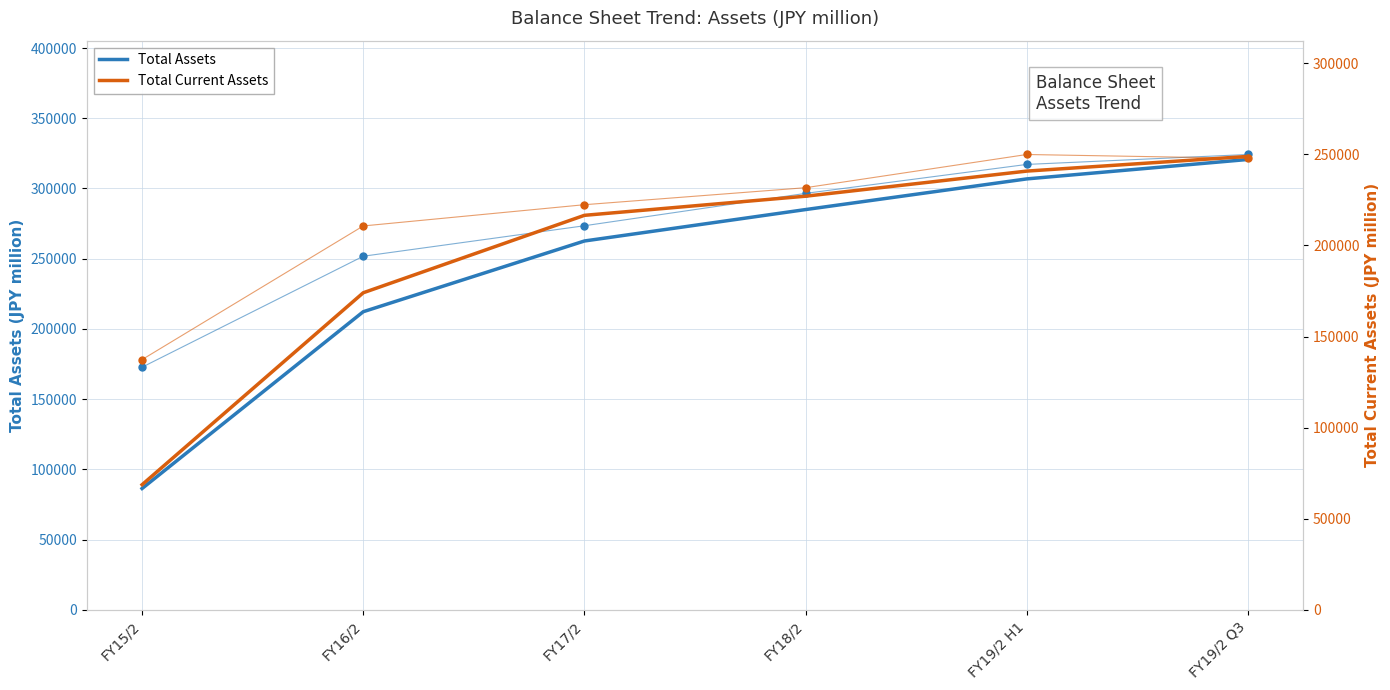

The value of Total Current Assets at FY16/2 is 288831.9. True or false?

False